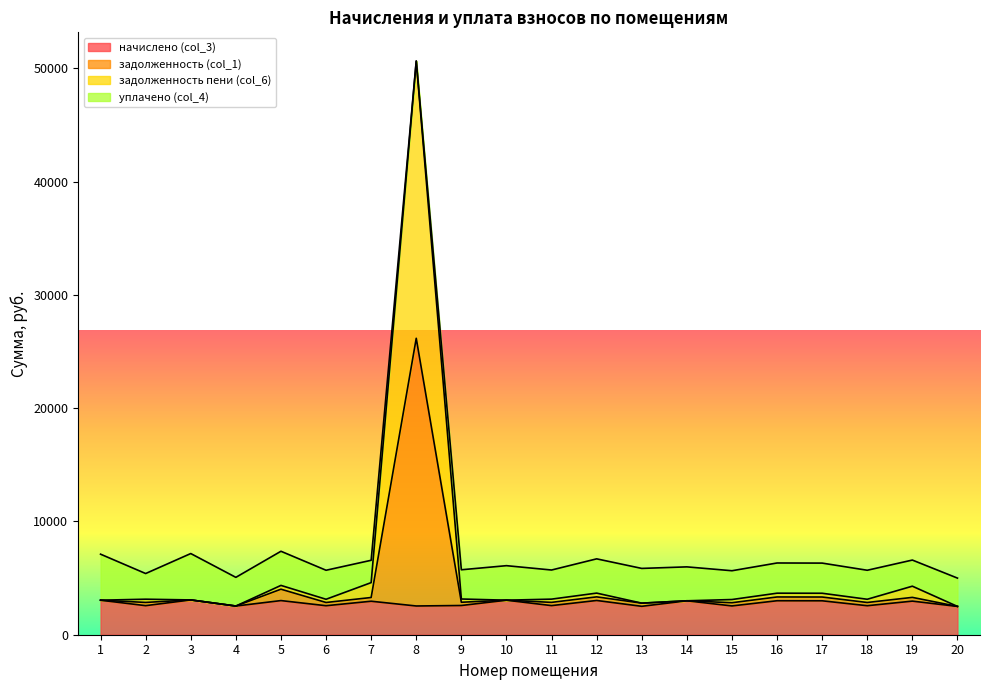

What is the minimum value for начислено (col_3)?

2499.5